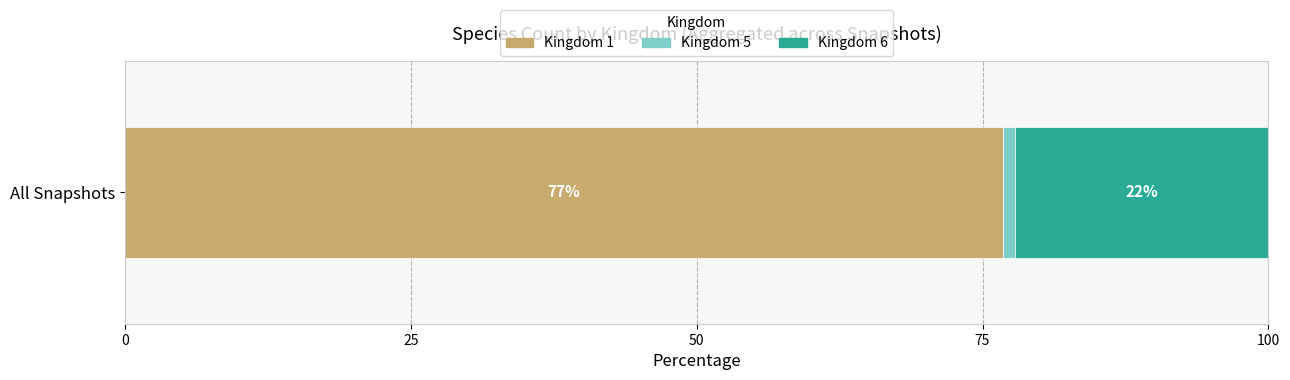

What is the highest value of the Kingdom 1 series?

76.8